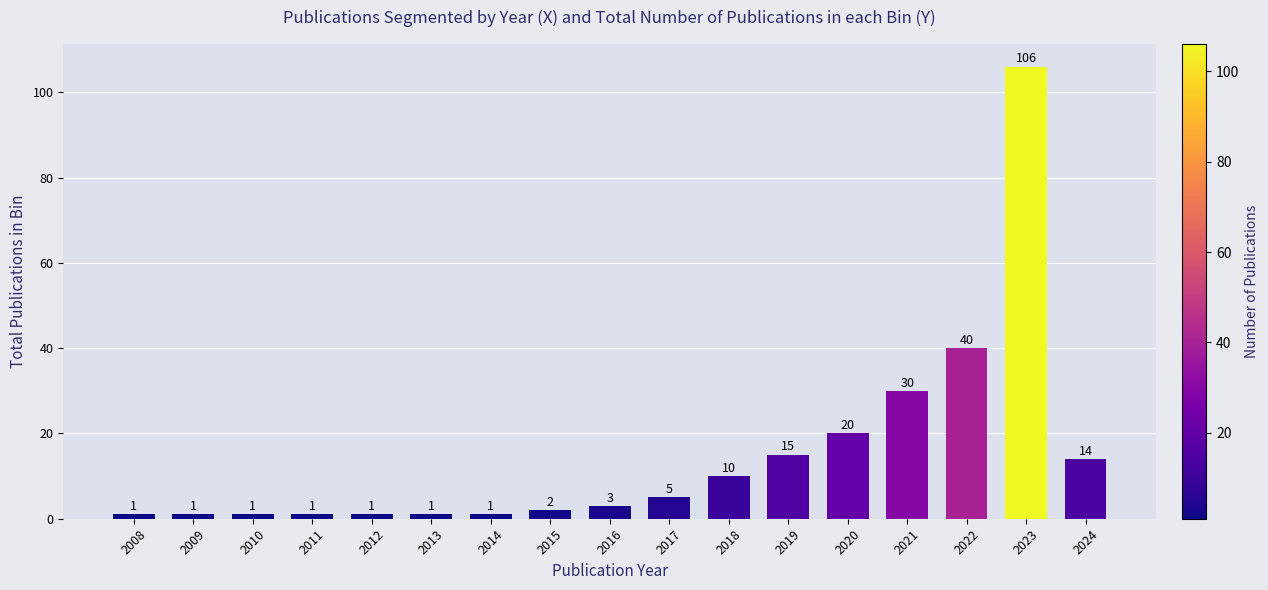

Reading right to left, what are all the values shown in this chart?

14	106	40	30	20	15	10	5	3	2	1	1	1	1	1	1	1